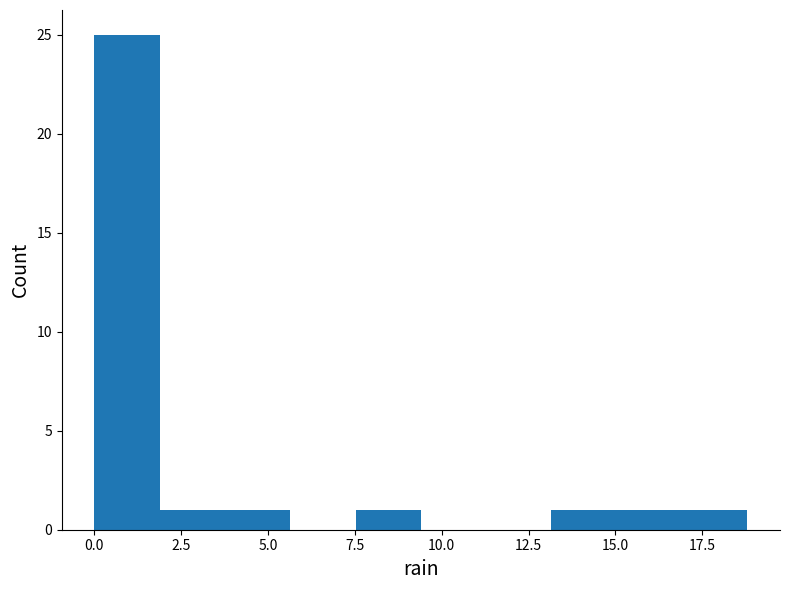

Around what value on the x-axis is the tallest bar? Give the approximate position of its centre, as read against the axis.

1.0